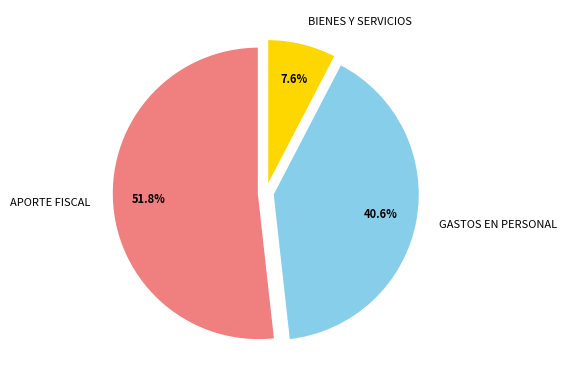

Is there a majority slice in this chart?

Yes